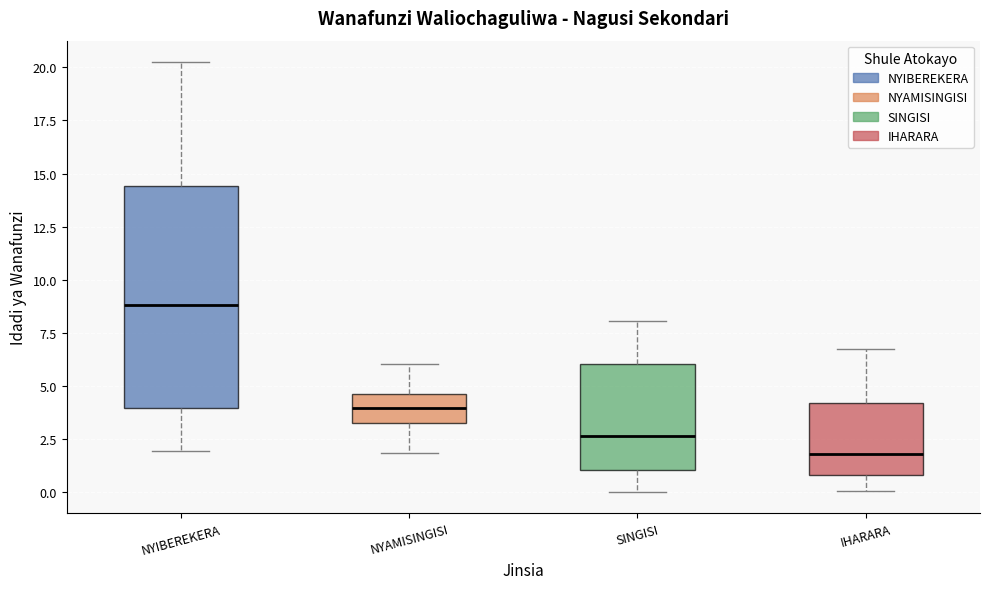

Comparing the boxes themselves (not the whiskers), which one is the tallest?

NYIBEREKERA